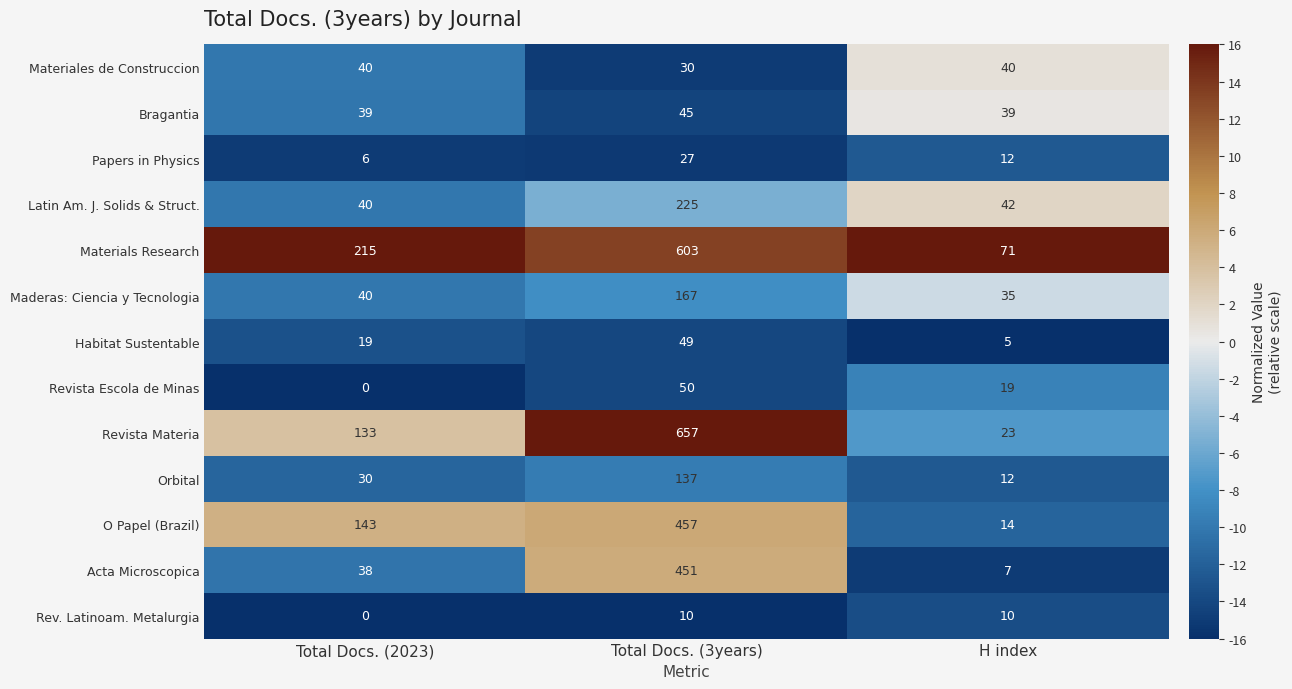

At Total Docs. (3years), list the series in order from largest to smallest.

Revista Materia, Materials Research, O Papel (Brazil), Acta Microscopica, Latin Am. J. Solids & Struct., Maderas: Ciencia y Tecnologia, Orbital, Revista Escola de Minas, Habitat Sustentable, Bragantia, Materiales de Construccion, Papers in Physics, Rev. Latinoam. Metalurgia